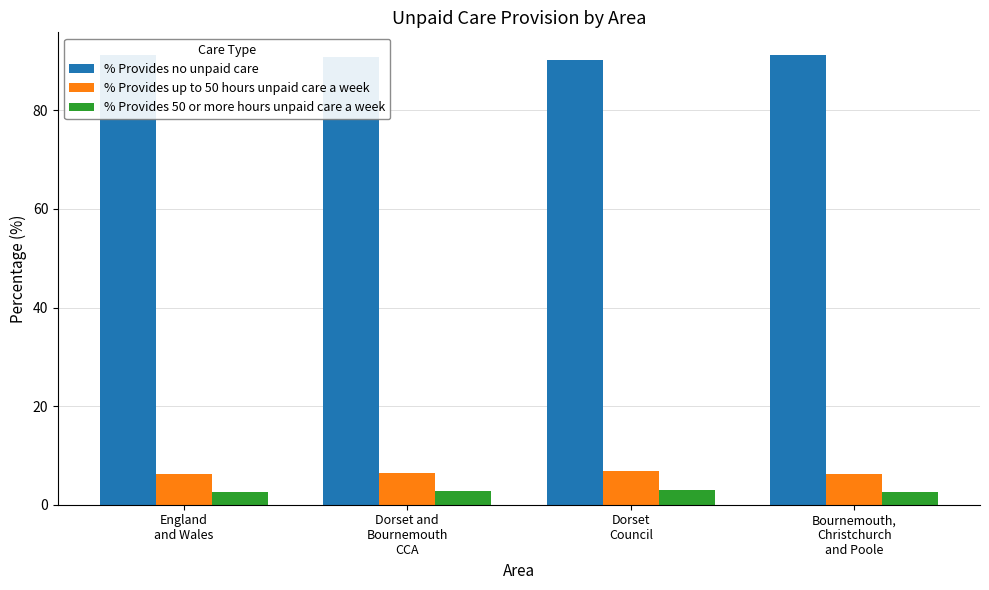

Which series has the largest total across all categories?

% Provides no unpaid care